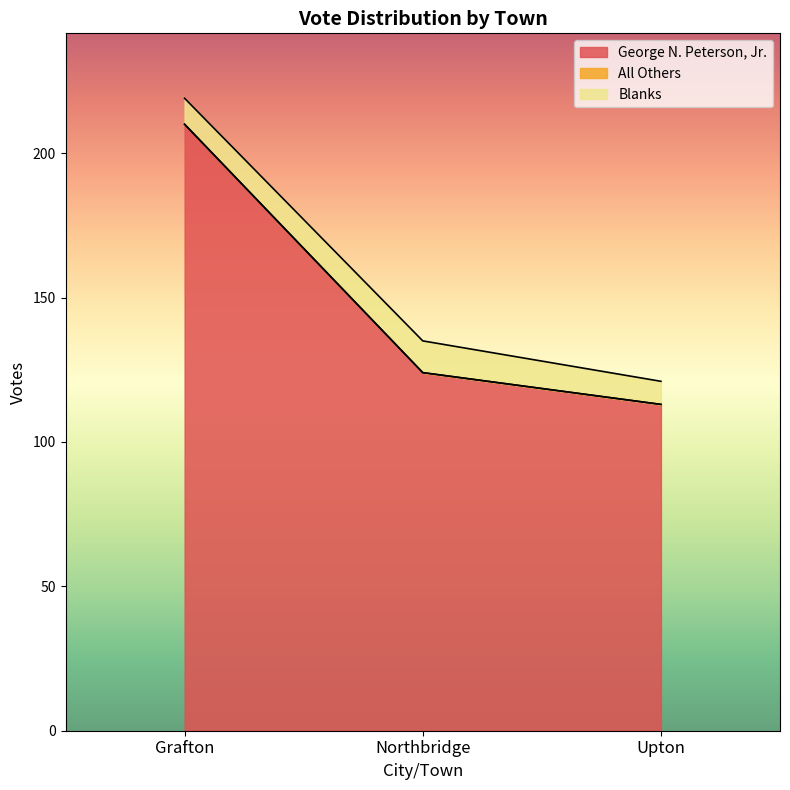

Reading left to right, what are all the values shown in this chart?

George N. Peterson, Jr.: 210	124	113
All Others: 0	0	0
Blanks: 9	11	8